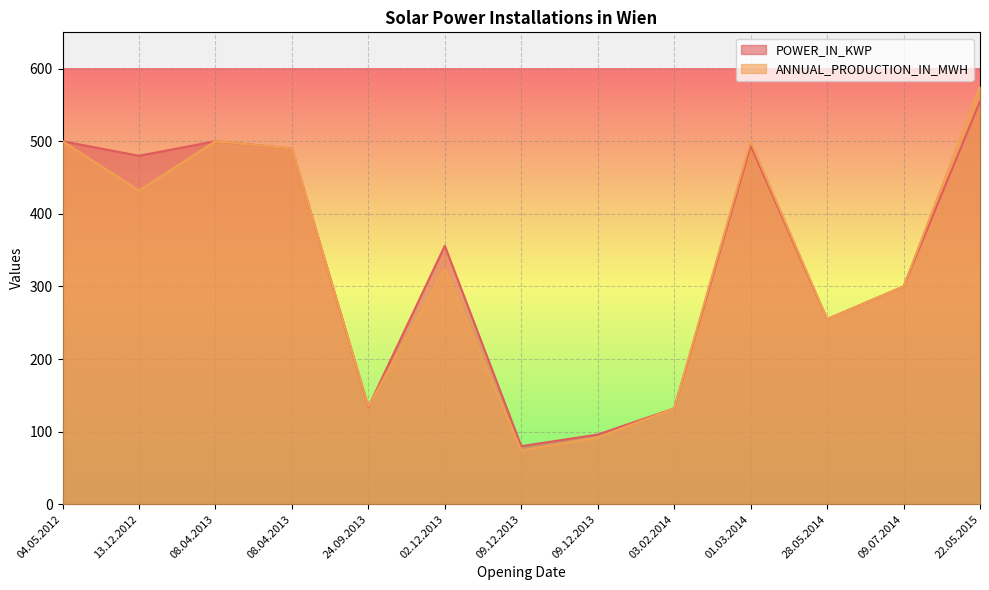

Between 03.02.2014 and 08.04.2013, which is larger?

08.04.2013